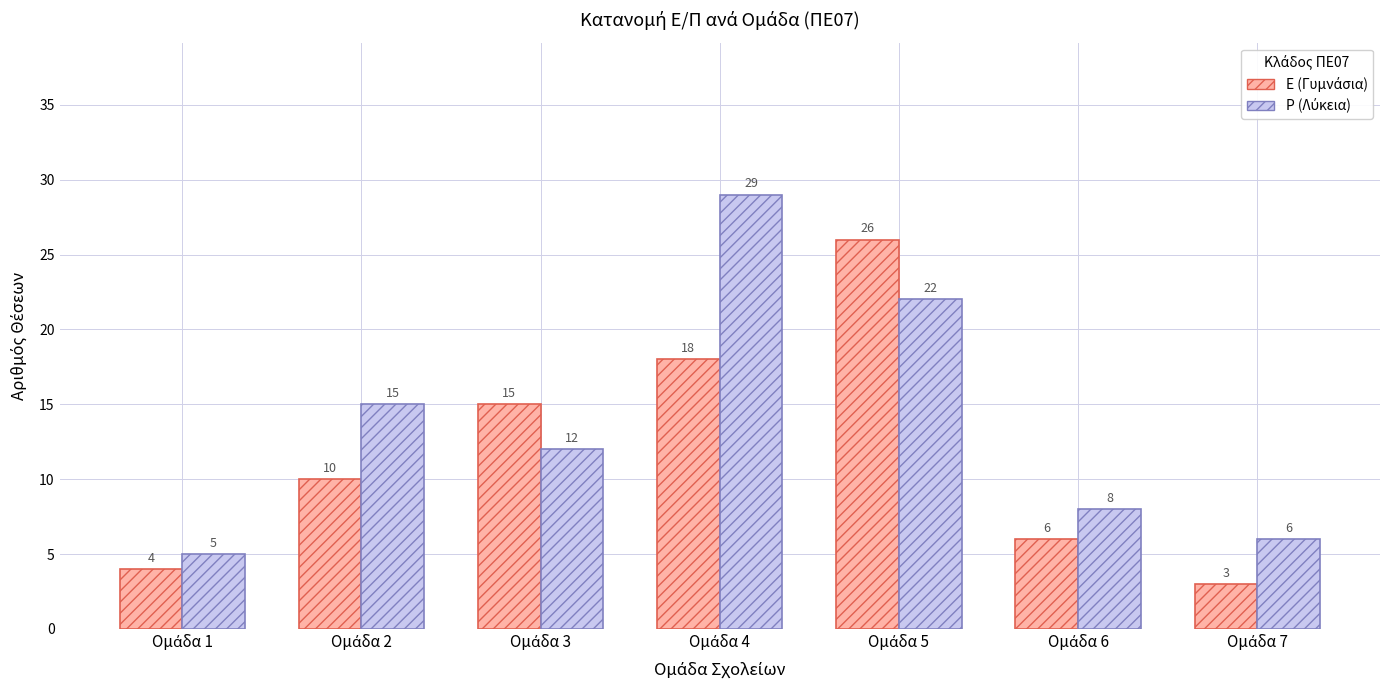

What is the maximum value shown in the chart?

29